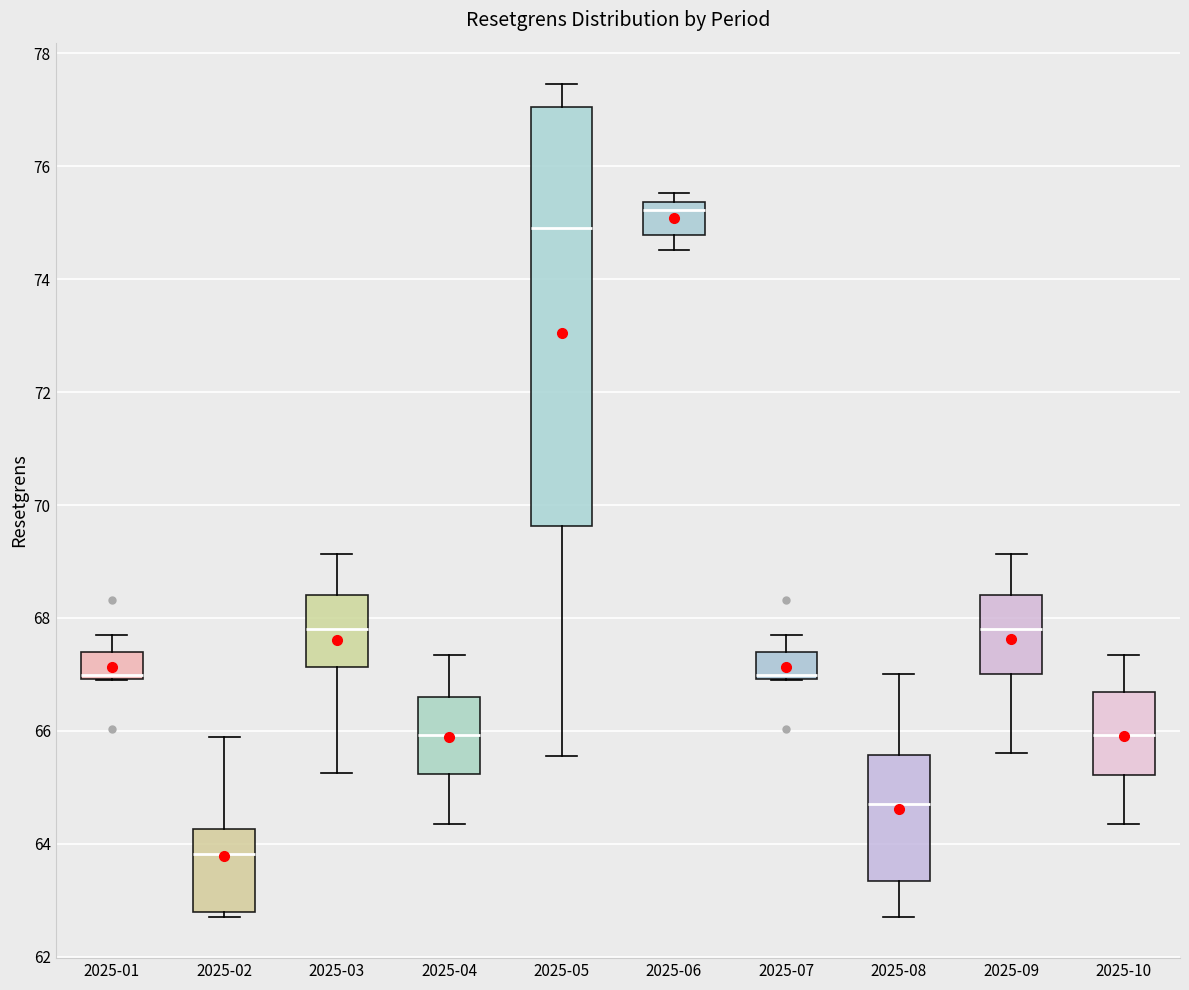

Reading left to right, read every box against the y-axis: the position of its median line, the range the box covers, and the ends of its whiskers. The values are not printed on the chart, so give them approximately, as read against the axis.

2025-01: median 67.0 (just above the box's lower edge), box 67.0 to 67.4, whiskers 67.0 to 67.6
2025-02: median 63.8, box 62.8 to 64.2, whiskers 62.8 (just below the box's lower edge) to 66.0
2025-03: median 67.8, box 67.2 to 68.4, whiskers 65.2 to 69.2
2025-04: median 66.0, box 65.2 to 66.6, whiskers 64.4 to 67.4
2025-05: median 75.0, box 69.6 to 77.0, whiskers 65.6 to 77.4
2025-06: median 75.2, box 74.8 to 75.4, whiskers 74.6 to 75.6
2025-07: median 67.0 (just above the box's lower edge), box 67.0 to 67.4, whiskers 67.0 to 67.6
2025-08: median 64.8, box 63.4 to 65.6, whiskers 62.8 to 67.0
2025-09: median 67.8, box 67.0 to 68.4, whiskers 65.6 to 69.2
2025-10: median 66.0, box 65.2 to 66.6, whiskers 64.4 to 67.4